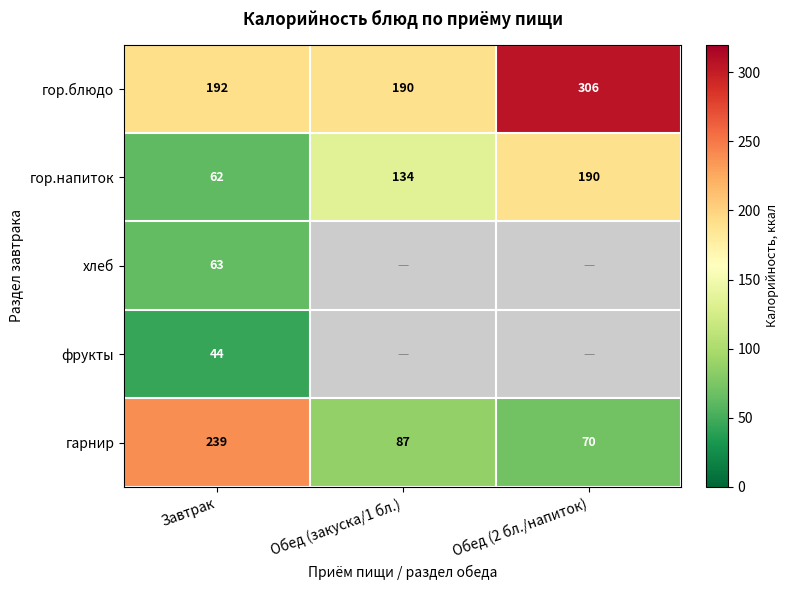

What is the highest value of the гарнир series?

239